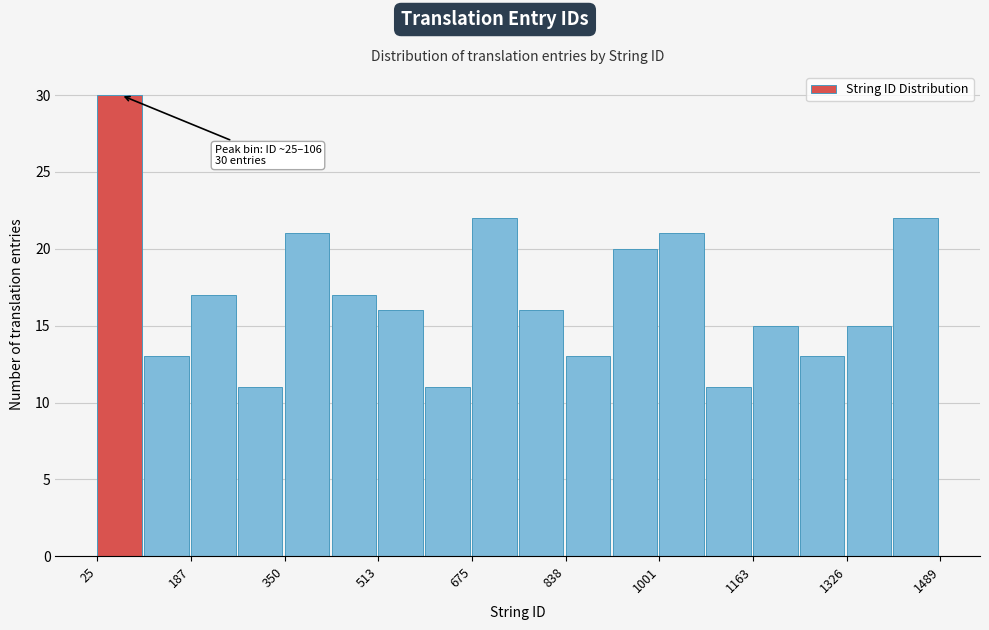

Which range on the x-axis has the tallest bar?

20 to 100